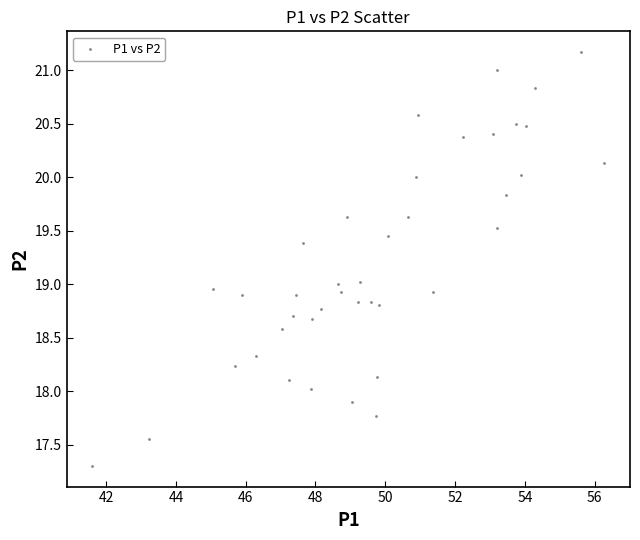

What is the range of Y values (max minus min)?

3.9